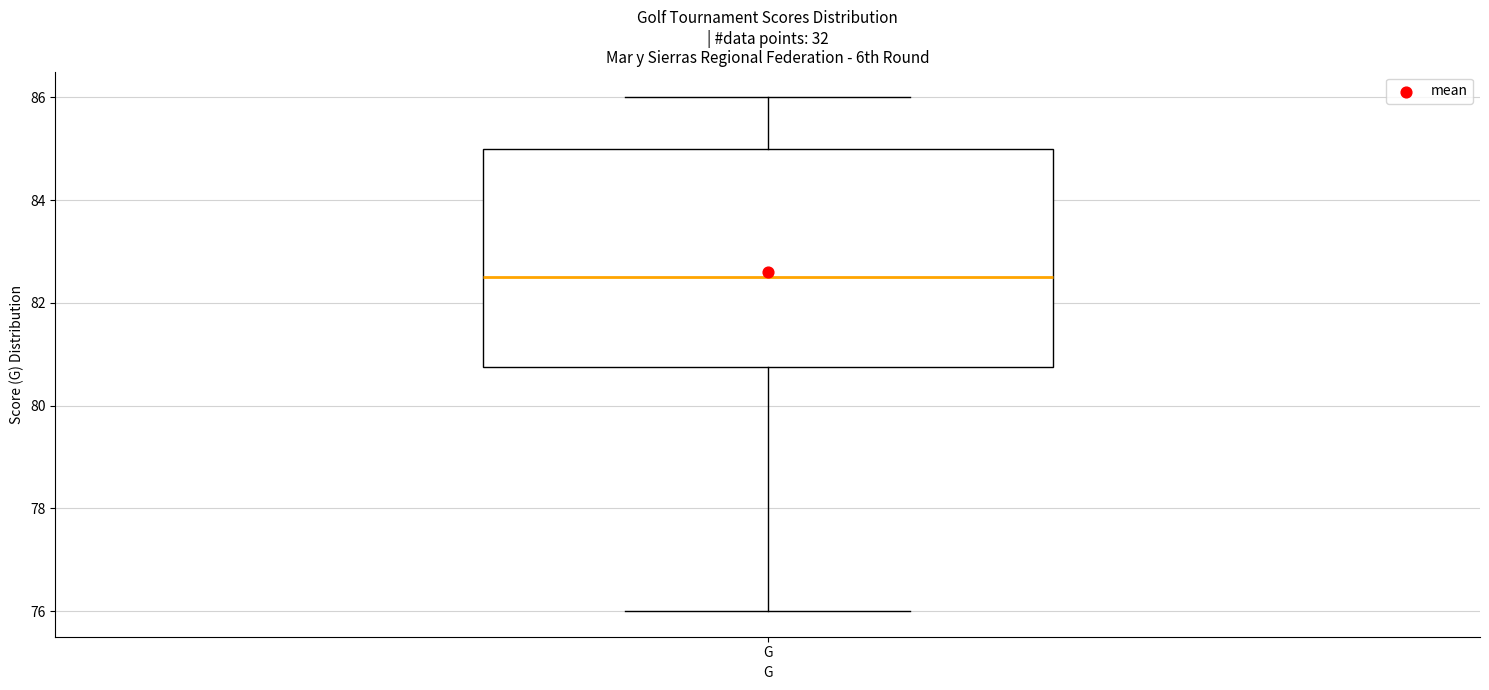

Read this box plot against the y-axis: the position of the median line, the range covered by the box, and the ends of both whiskers. The values are not printed on the chart, so give them approximately, as read against the axis.

median 82.6, box 80.8 to 85.0, whiskers 76.0 to 86.0